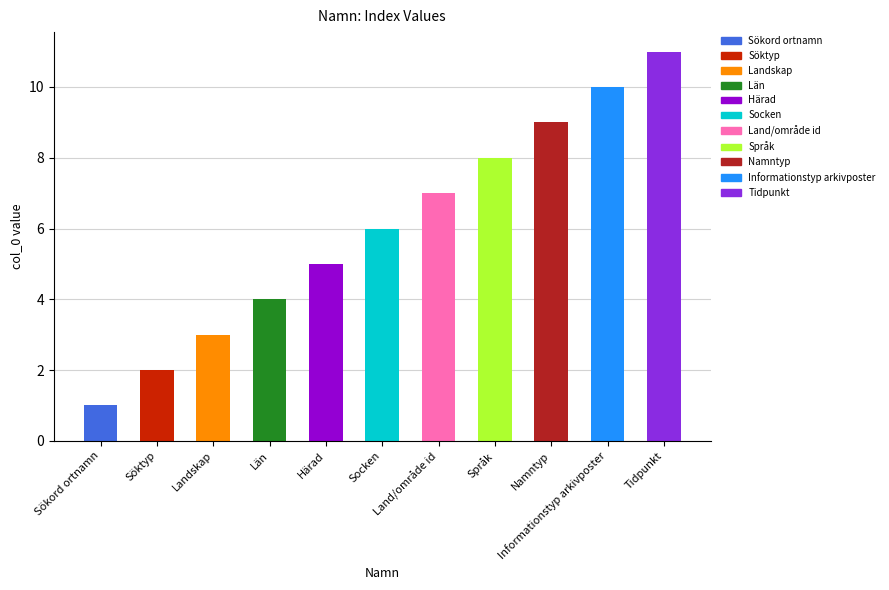

What is the difference between the values at Tidpunkt and Län?

7